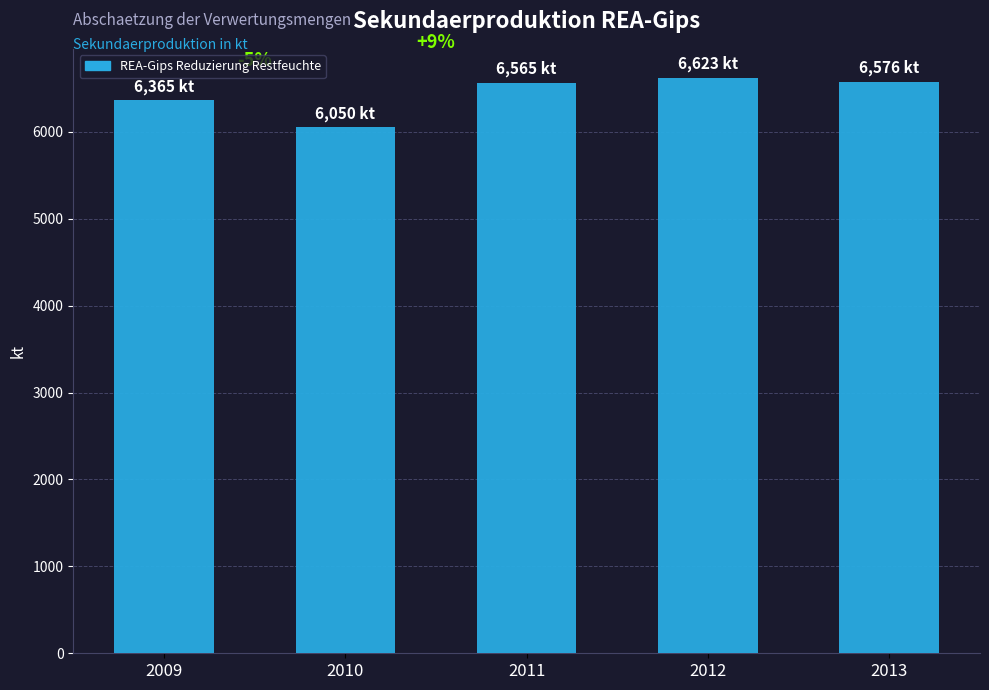

How many bars are there in total?

5